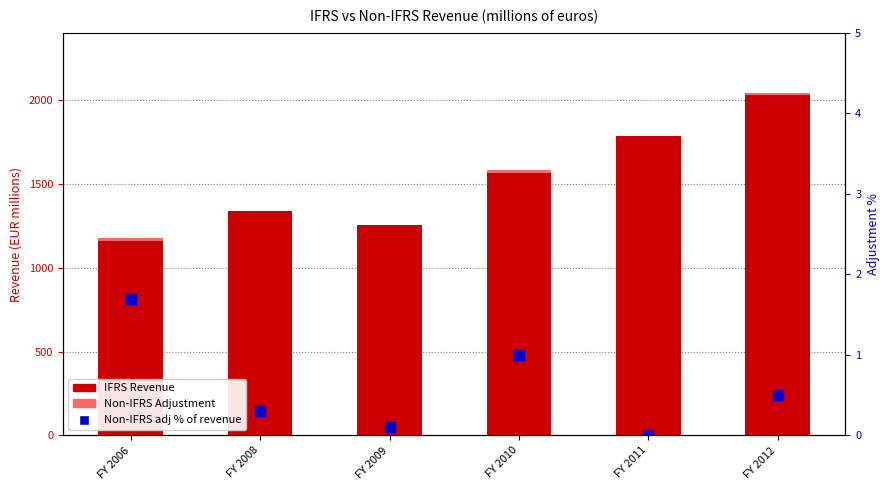

Rank the categories by Non-IFRS Adjustment value from highest to lowest.

FY 2006, FY 2010, FY 2012, FY 2008, FY 2009, FY 2011